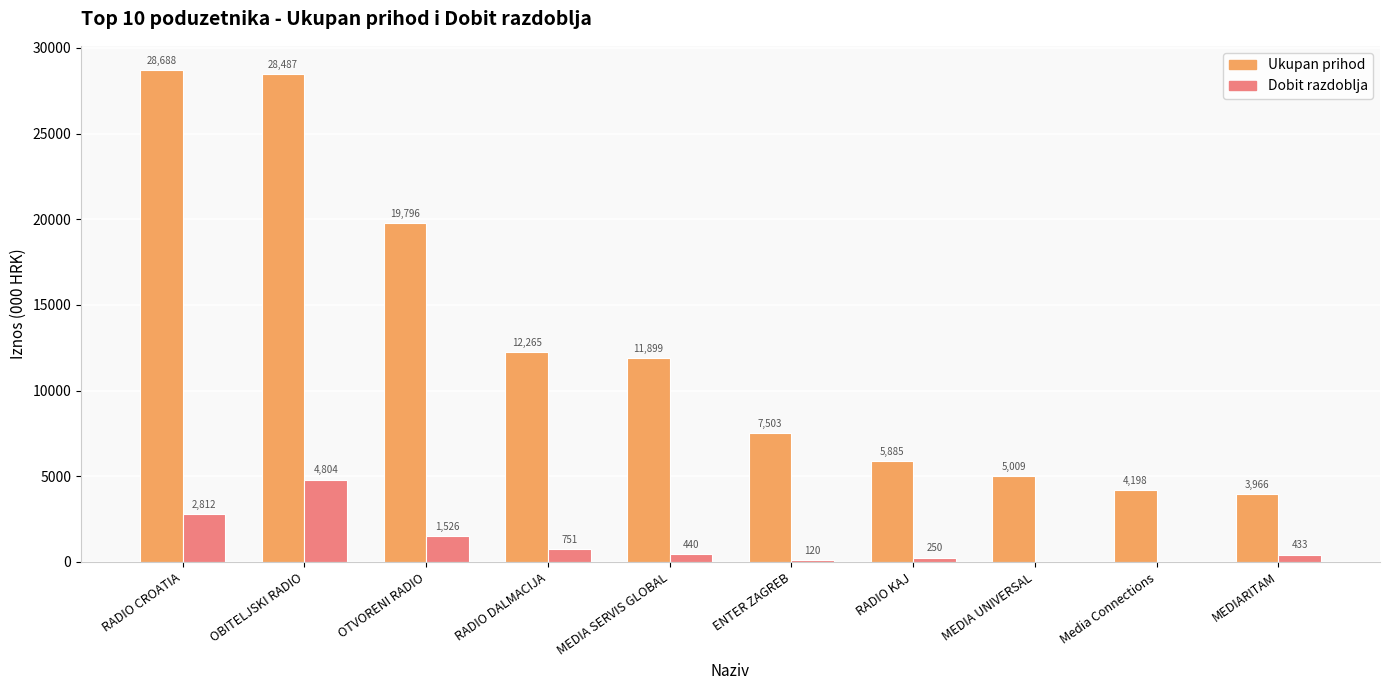

True or false: Ukupan prihod has a value of 28487.3 at OBITELJSKI RADIO.

True